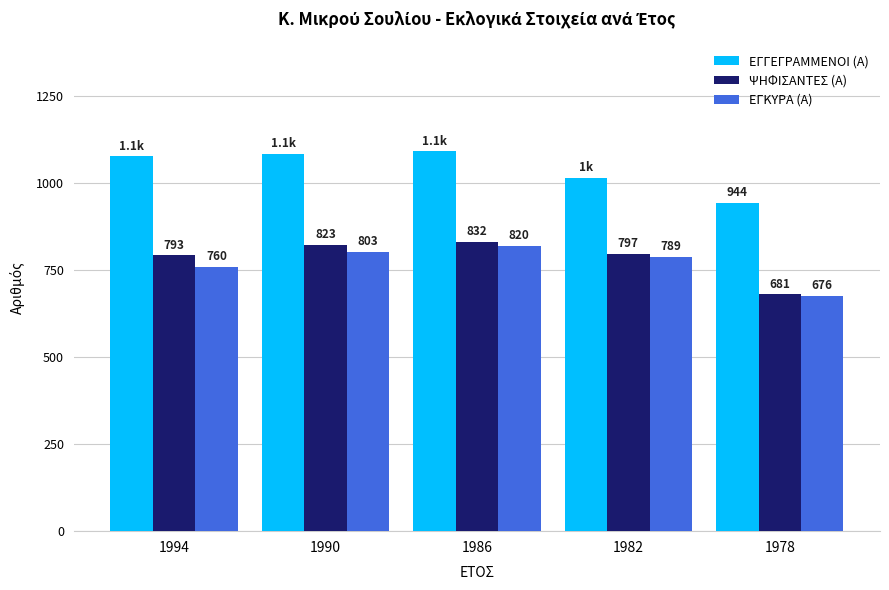

What is the value of the ΕΓΚΥΡΑ (Α) bar at the 2nd from the left?

803